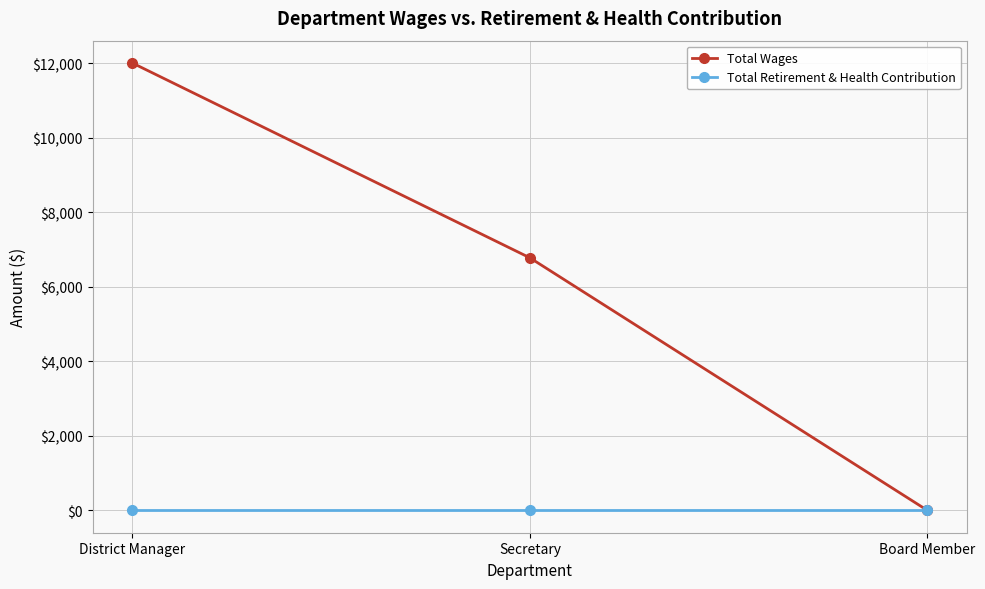

True or false: Total Retirement & Health Contribution has a value of 0 at Board Member.

True